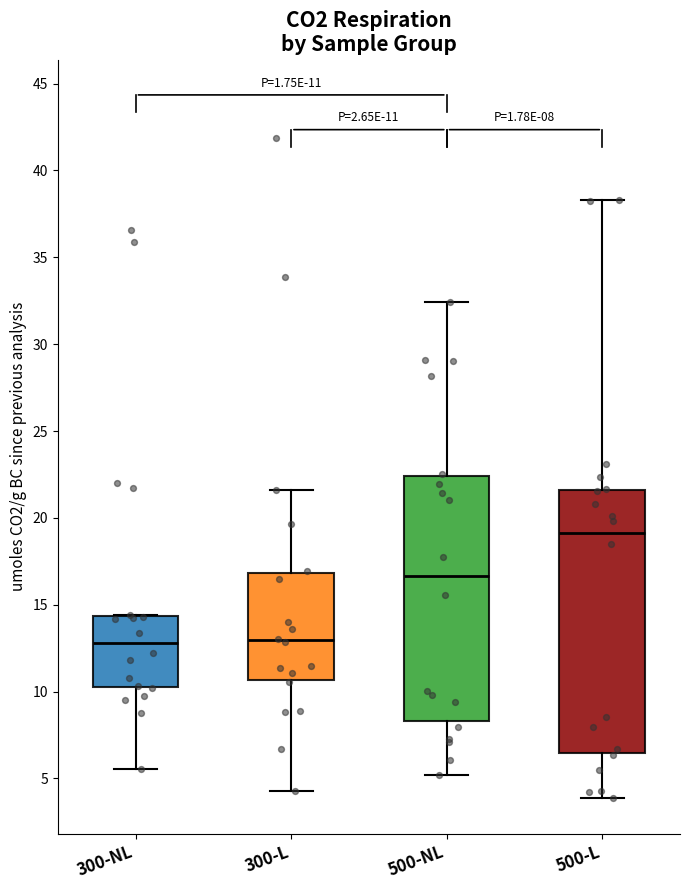

Which box is the tallest, from its lower edge to its upper edge?

500-L